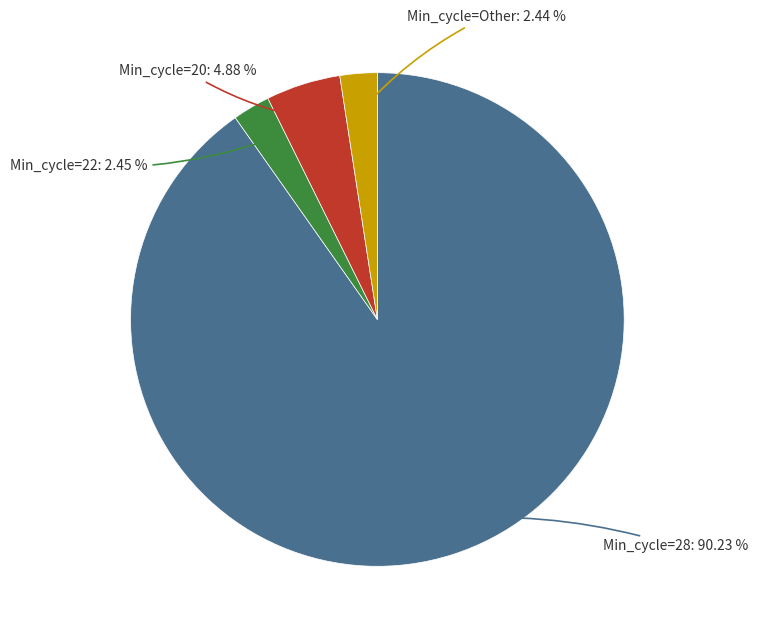

Is there a majority slice in this chart?

Yes